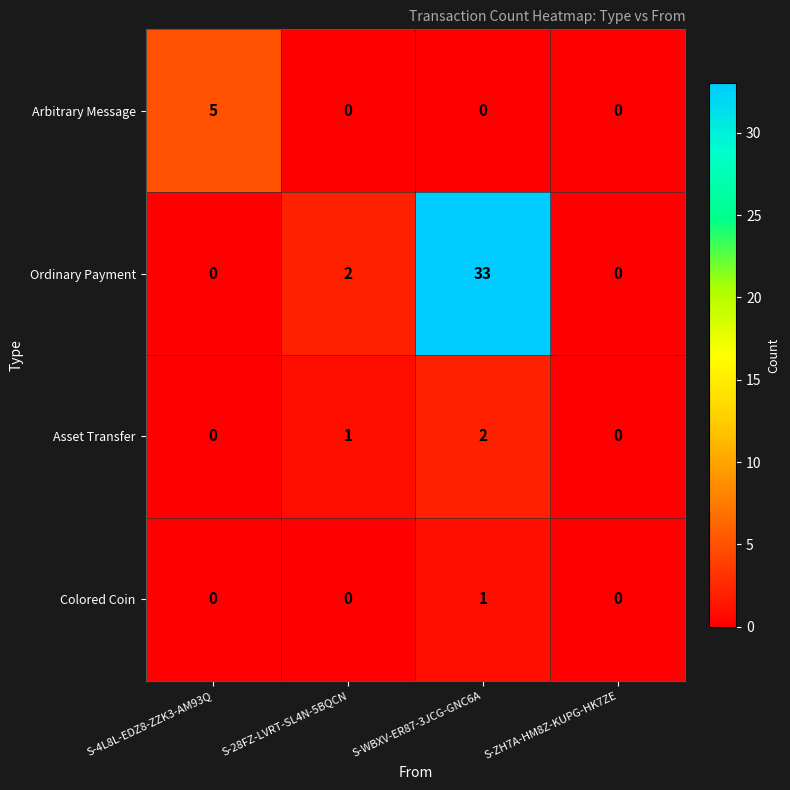

Count the number of data series in this chart.

4